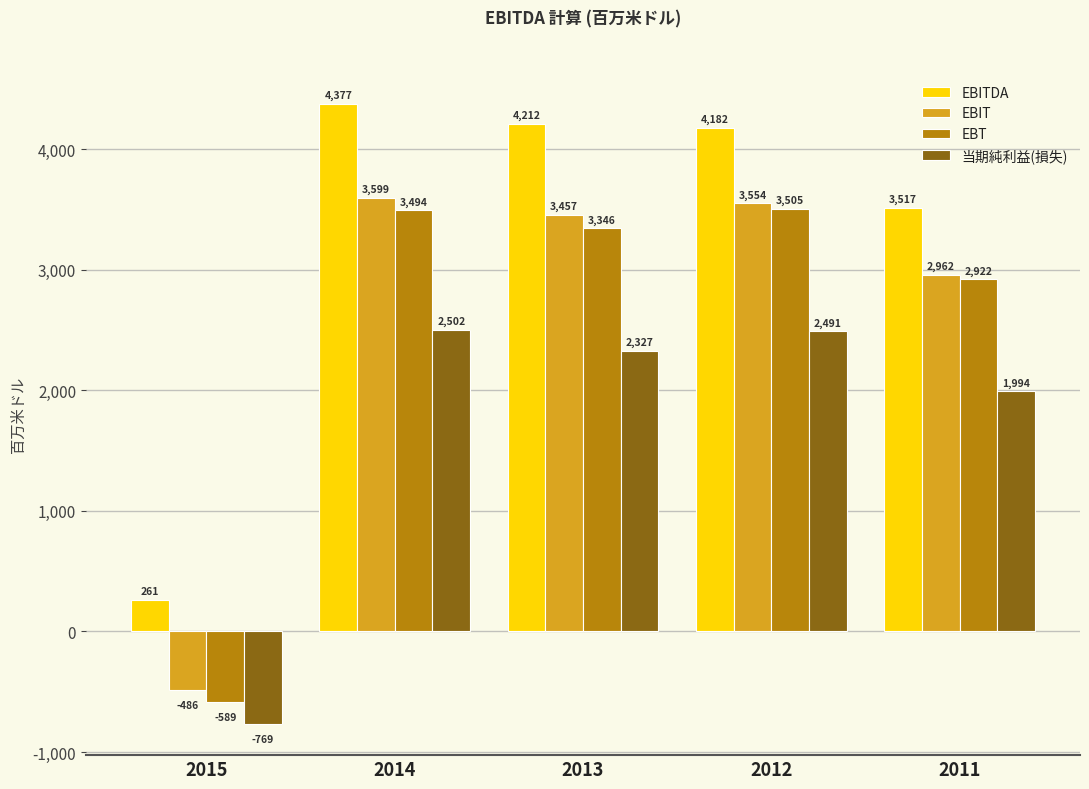

What is the sum of all EBT values?

12678